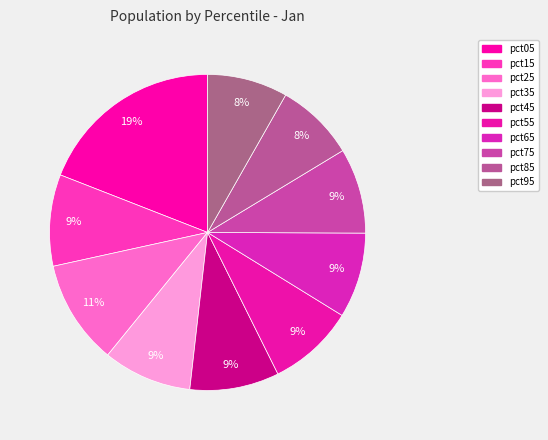

Count the number of slices in the pie.

10